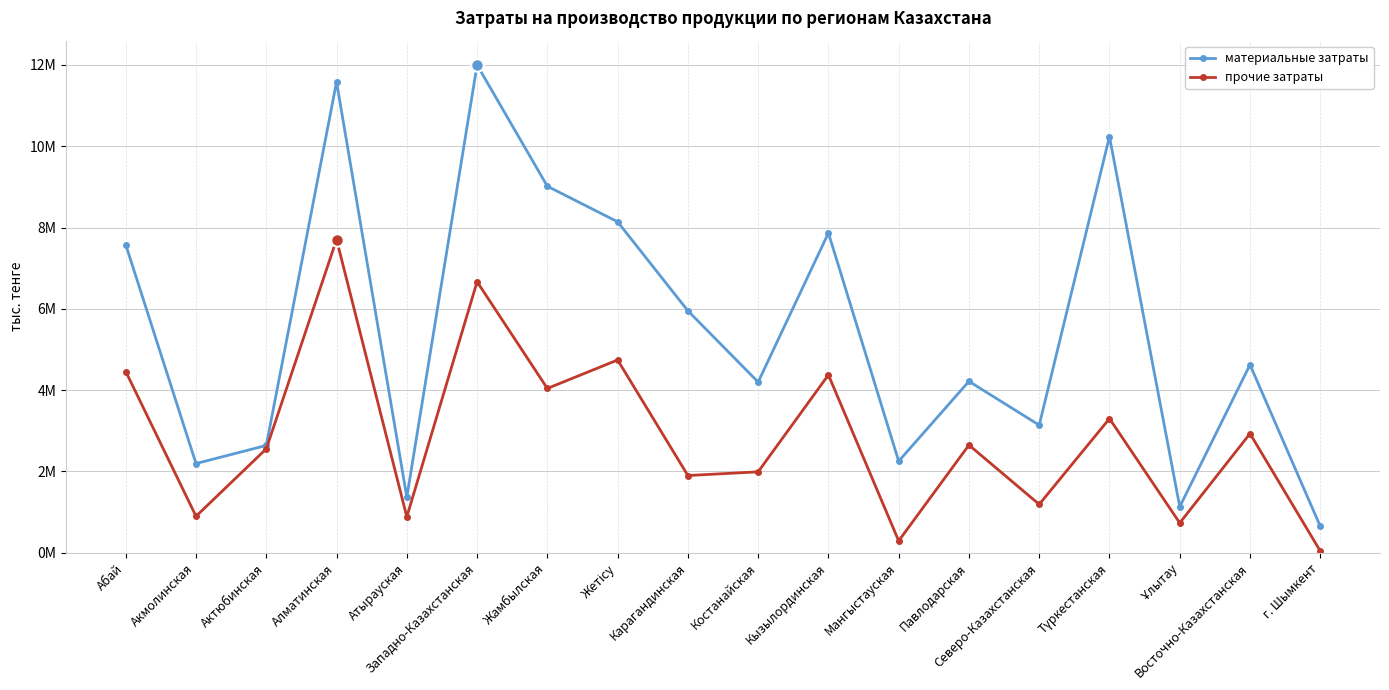

What are all the series names shown in the legend?

материальные затраты, прочие затраты